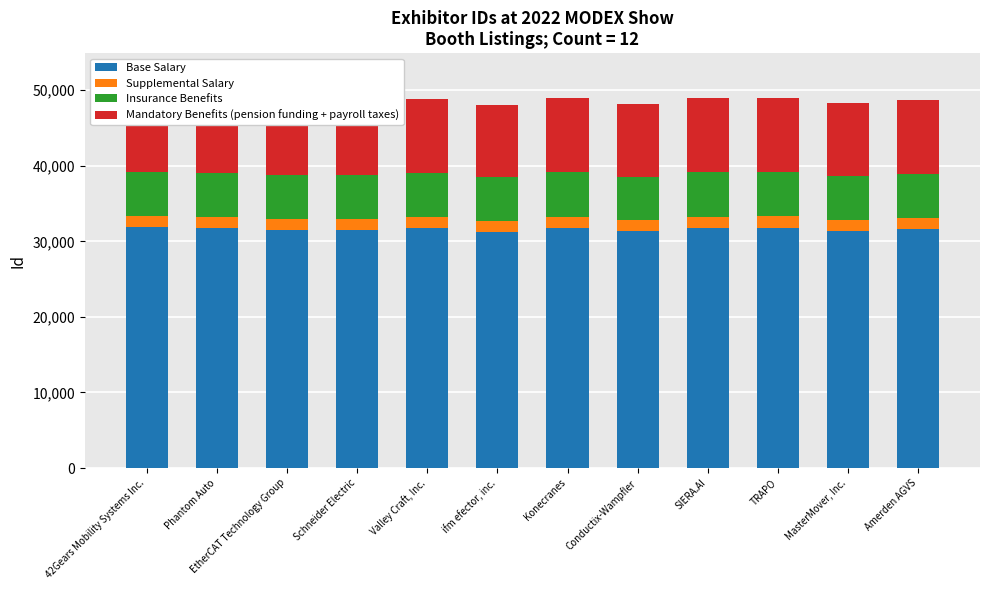

What is the difference between the highest and lowest values at SIERA.AI?

30344